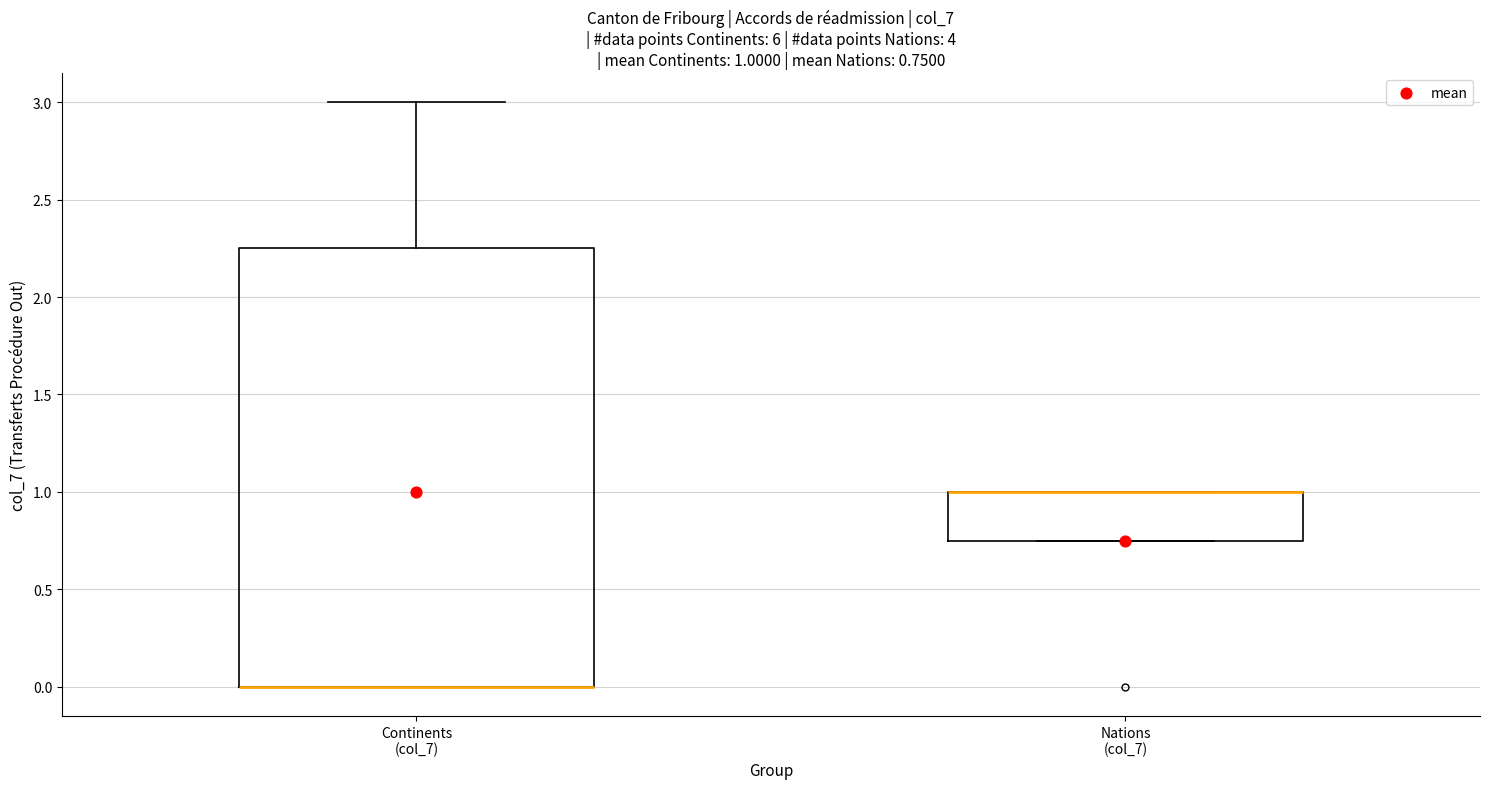

Comparing the boxes themselves (not the whiskers), which one is the tallest?

Continents (col_7)